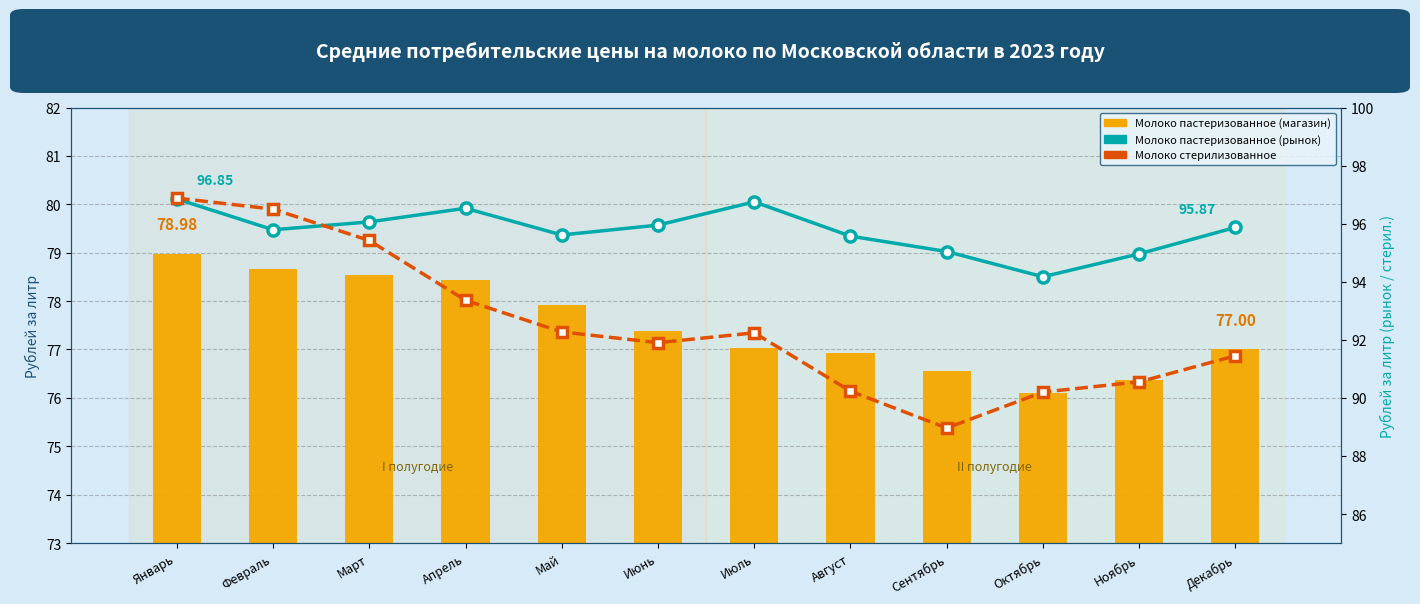

What is the difference between the highest and lowest values at Февраль?

17.8